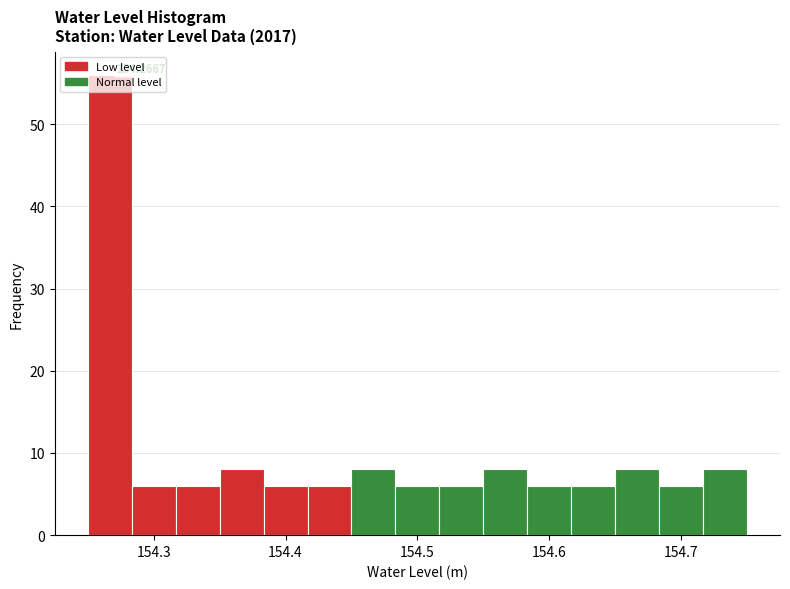

Read against the x-axis, roughly where is the centre of the tallest bar?

154.27